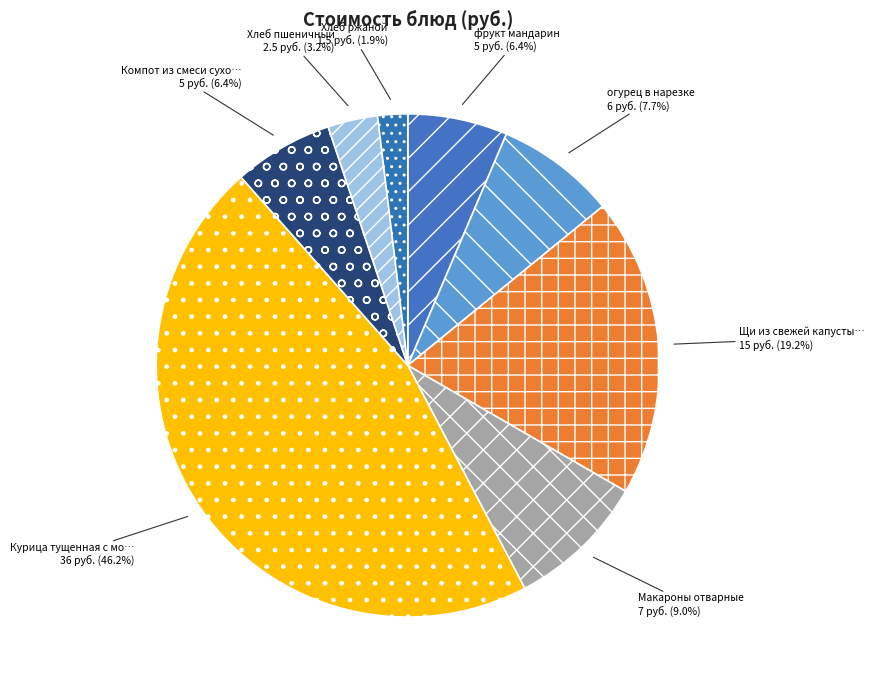

To the nearest percent, what is the average slice percentage?

12%